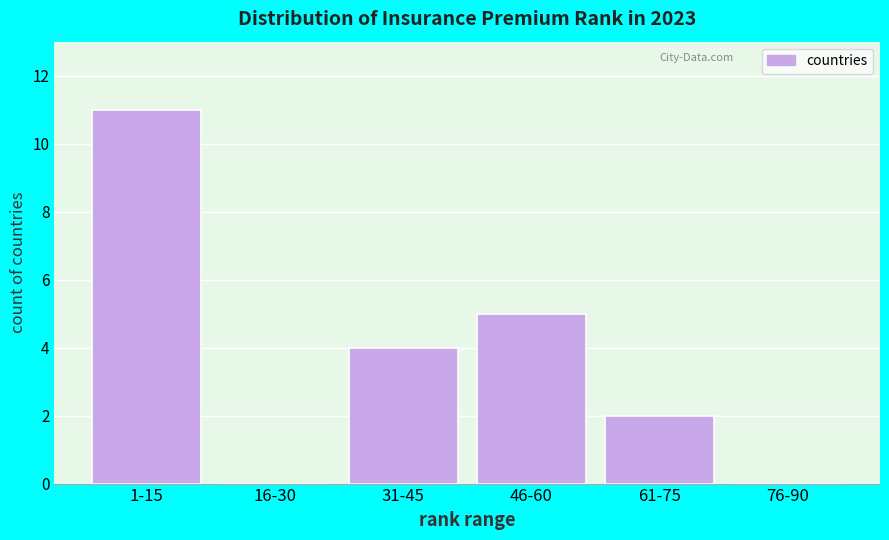

Reading left to right, transcribe all the data shown in this chart.

1-15=11	16-30=0	31-45=4	46-60=5	61-75=2	76-90=0